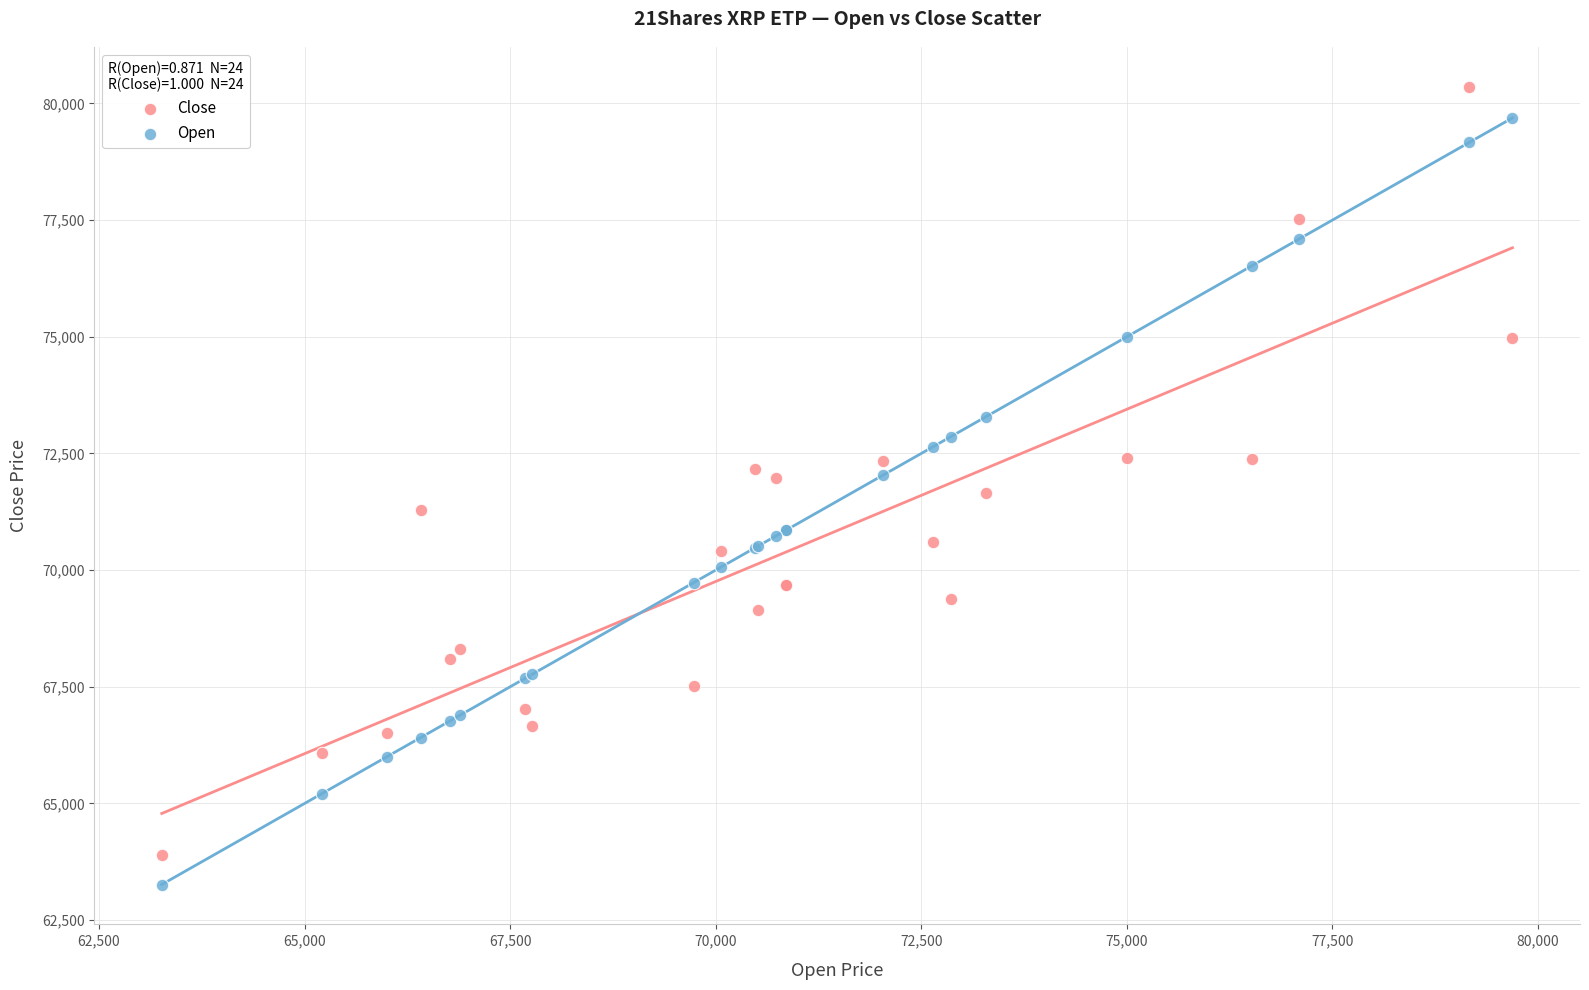

What is the X range (max minus min) for the scatter plot?

16425